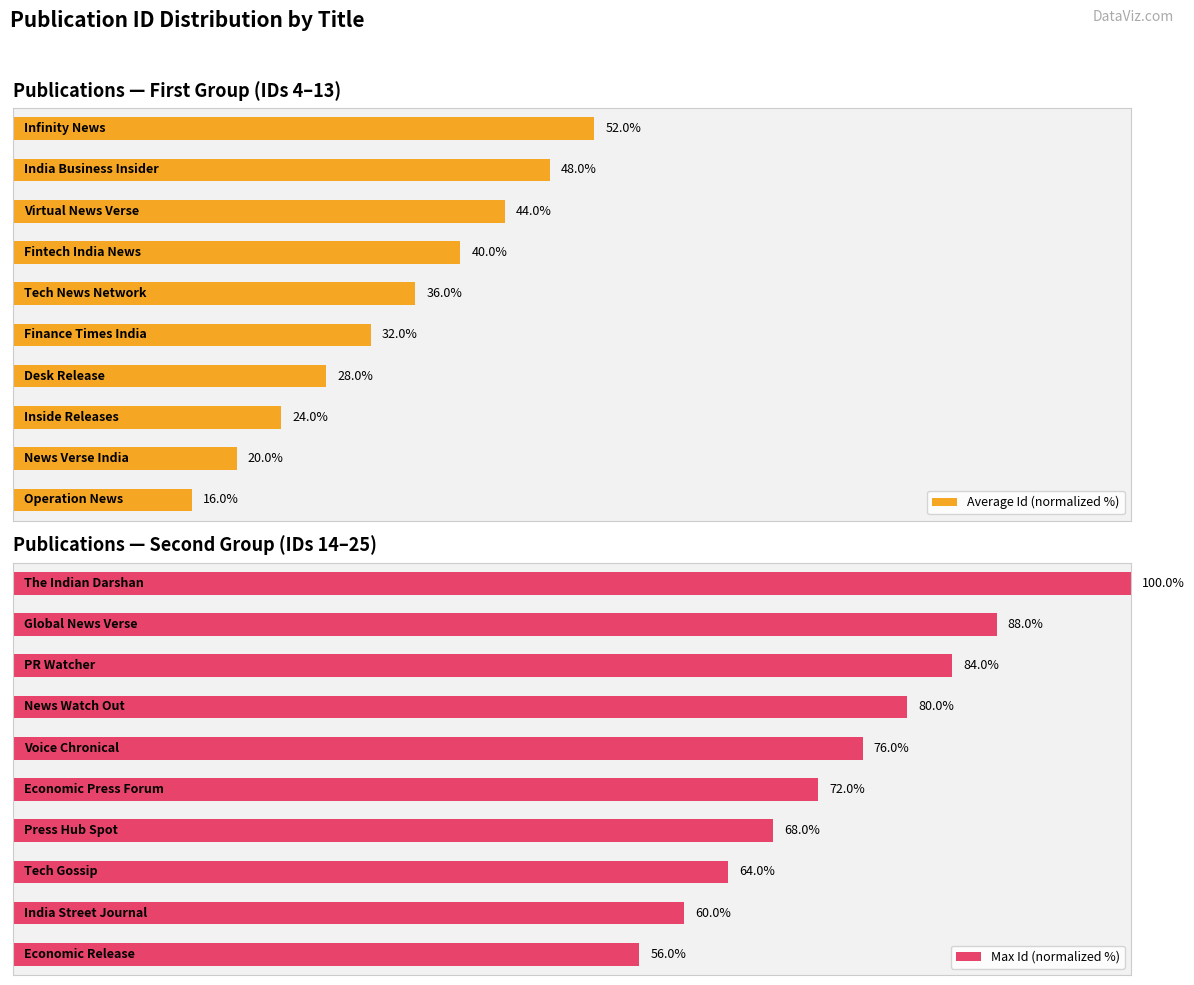

At how many categories does at least one series exceed 89?

1